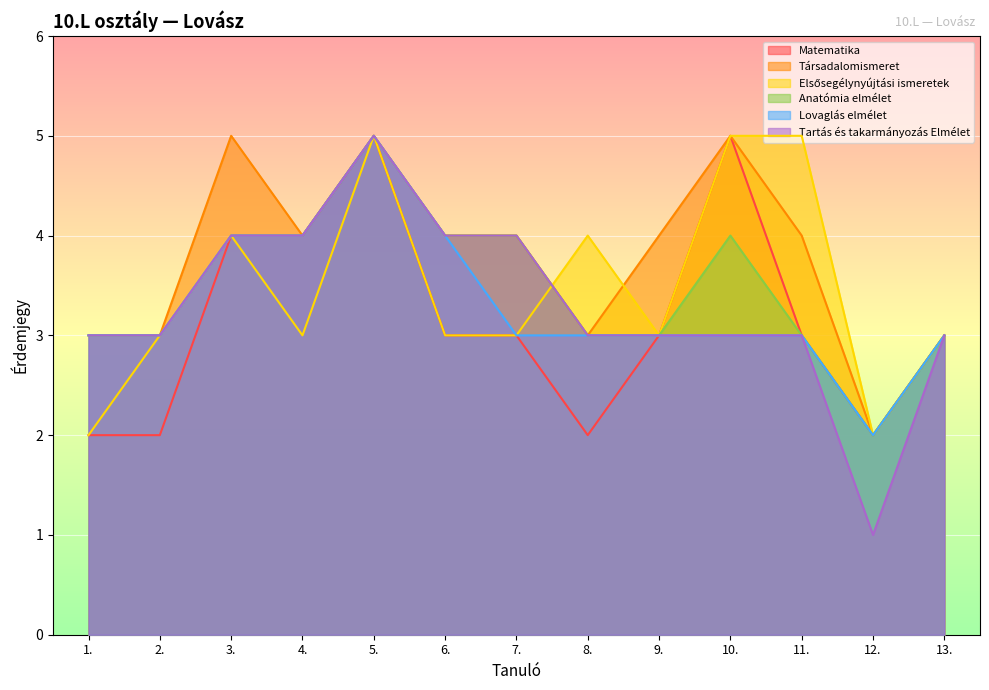

True or false: Matematika and Elsősegélynyújtási ismeretek intersect in this chart.

False